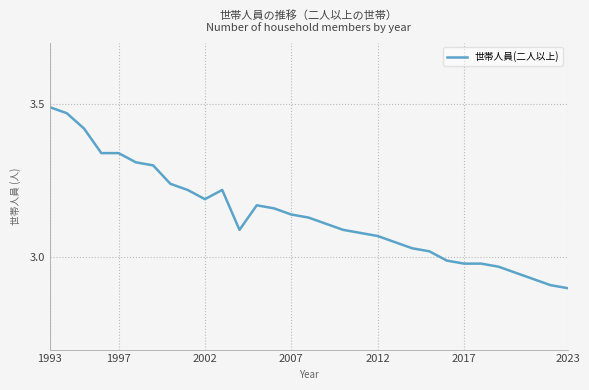

What is the difference between the maximum and minimum values?

0.6